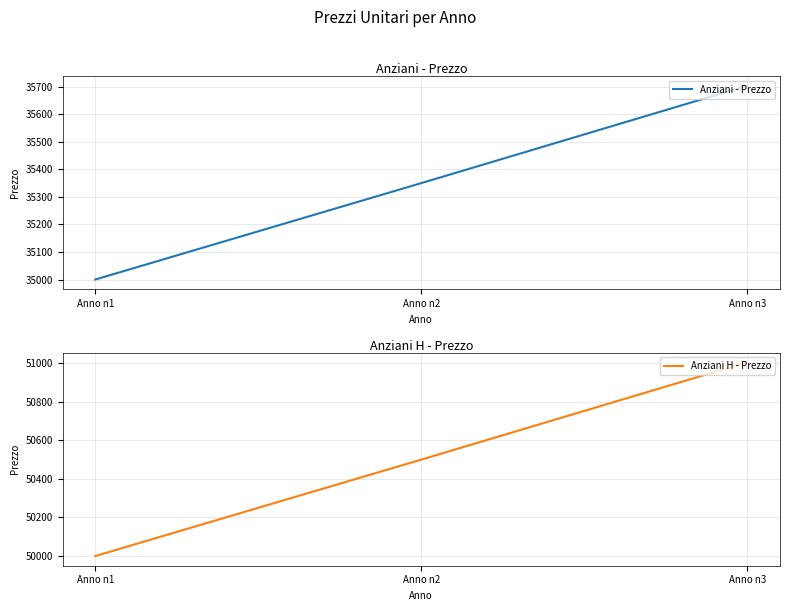

Which series has the largest range (max minus min)?

Anziani H - Prezzo